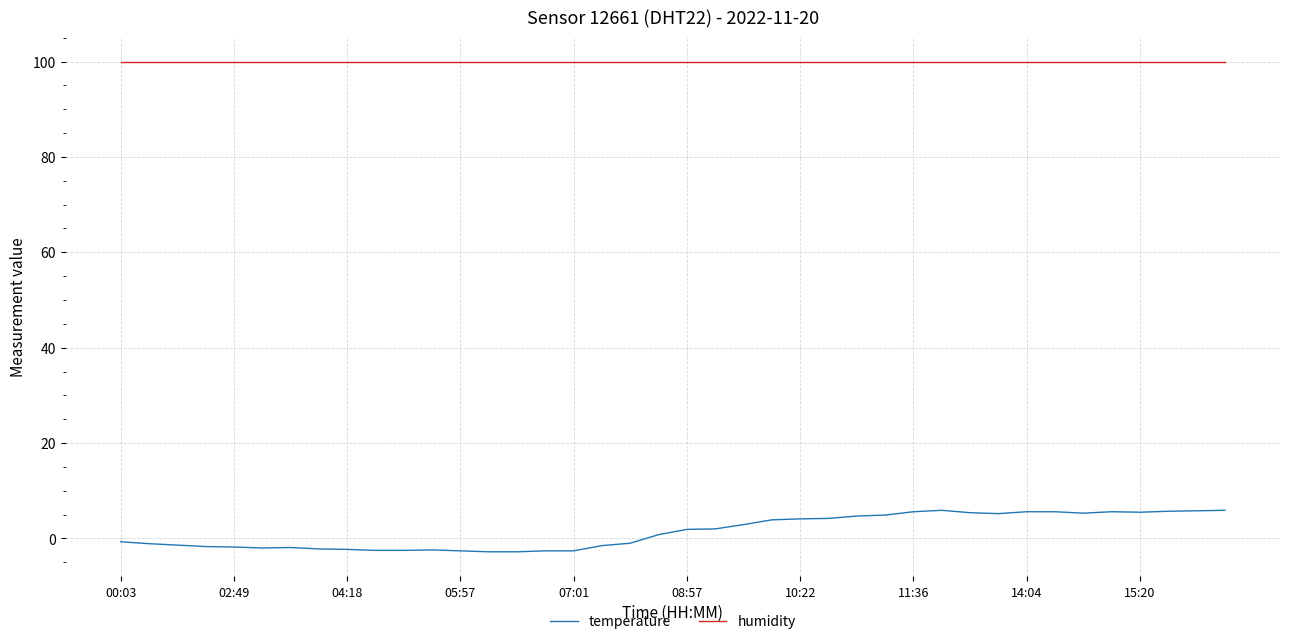

Which series has the largest total across all categories?

humidity